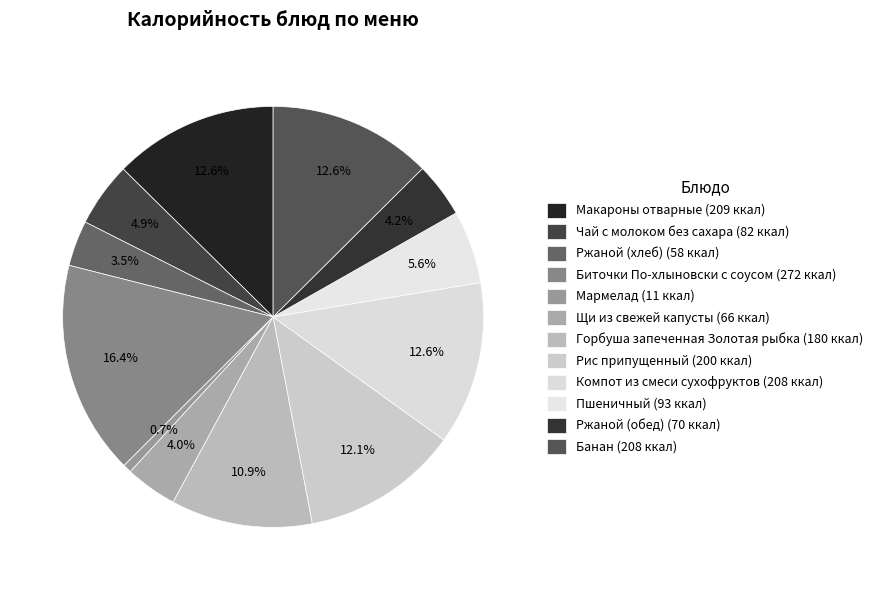

How many slices are in this pie chart?

12